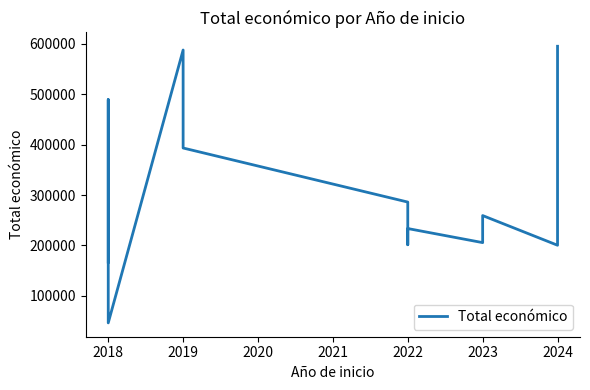

How many lines are shown in the chart?

1